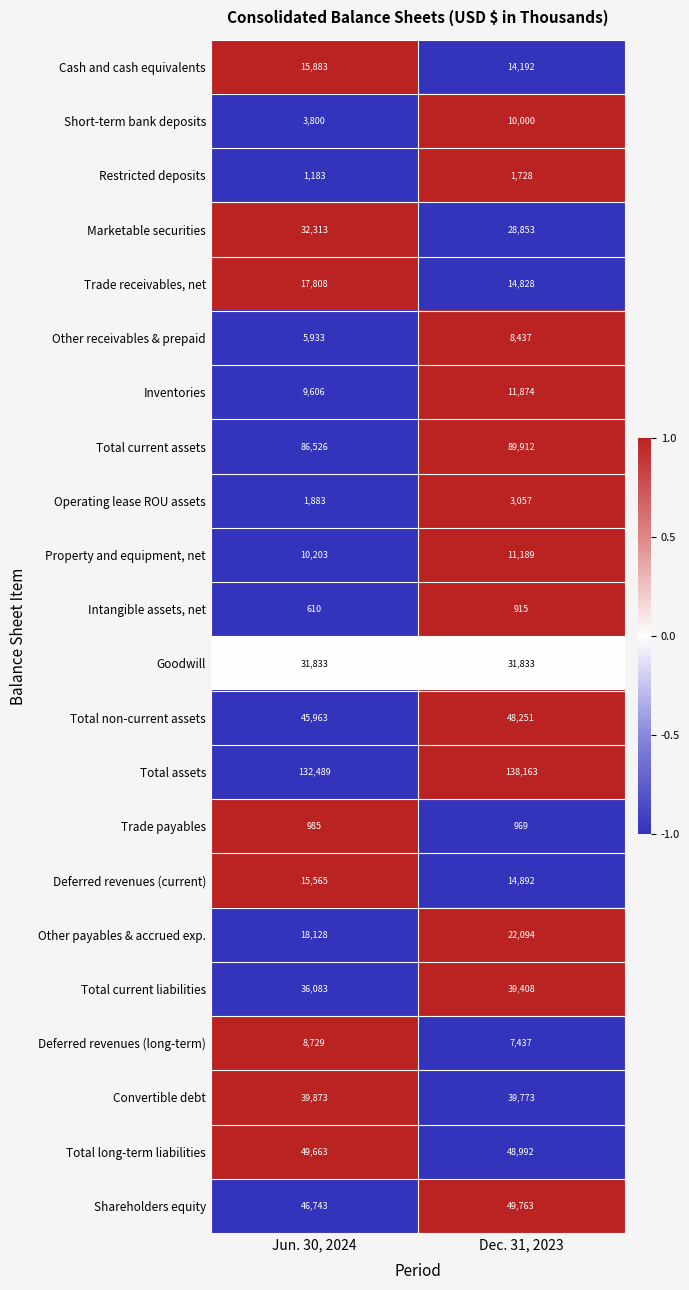

Count the number of data series in this chart.

22